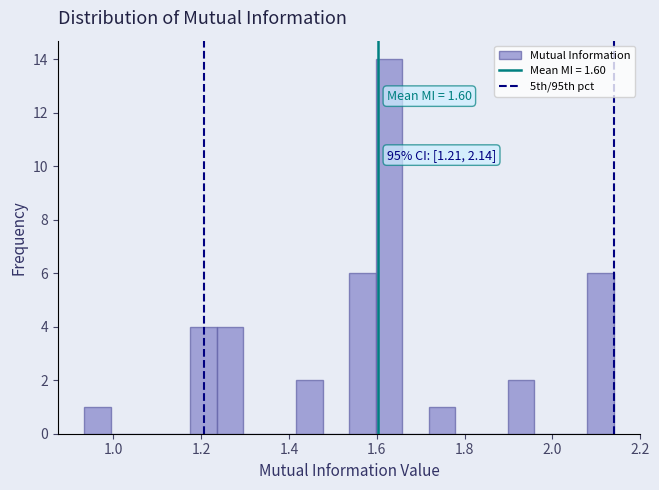

Read against the x-axis, roughly where is the centre of the tallest bar?

1.62